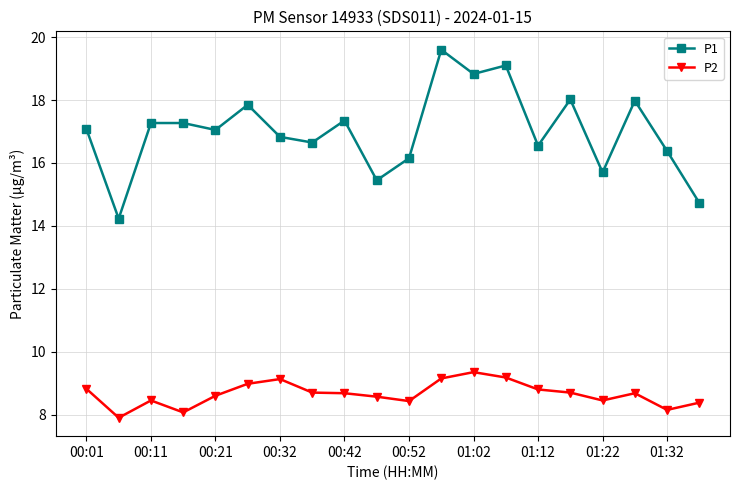

True or false: P2 and P1 cross at least once.

False